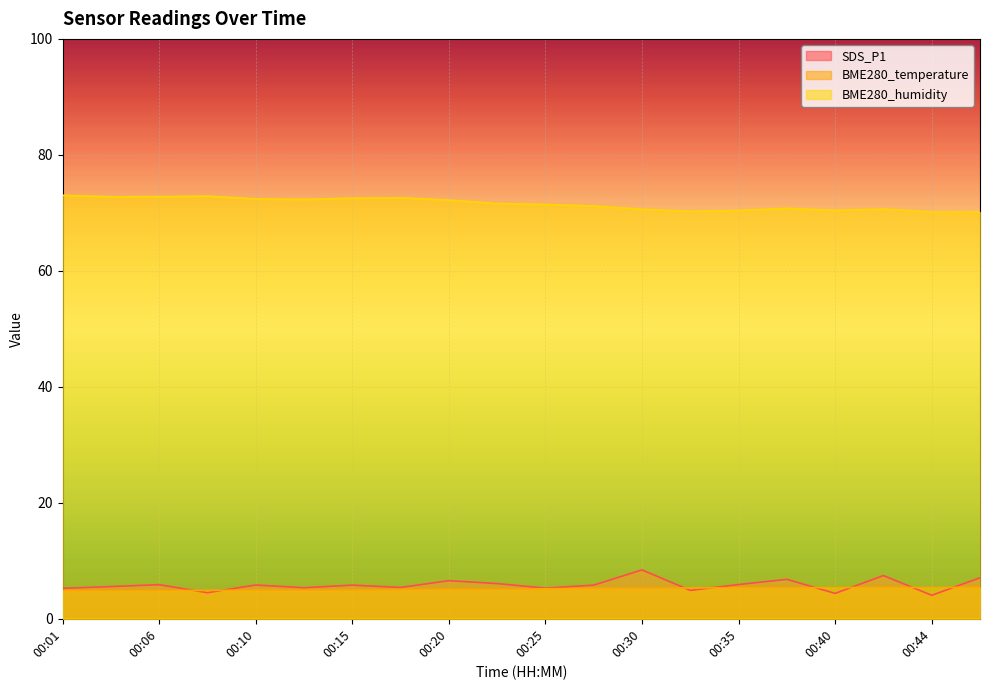

Where is the first local maximum for BME280_humidity?

00:08